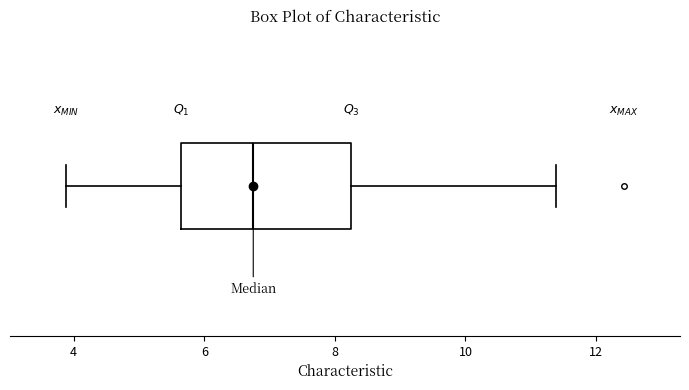

Transcribe this box plot: give where the median line is, the range the box spans, and where the two whiskers end, as read against the x-axis. The values are not printed on the chart, so give them approximately, as read against the axis.

median 6.8, box 5.6 to 8.2, whiskers 3.8 to 11.4